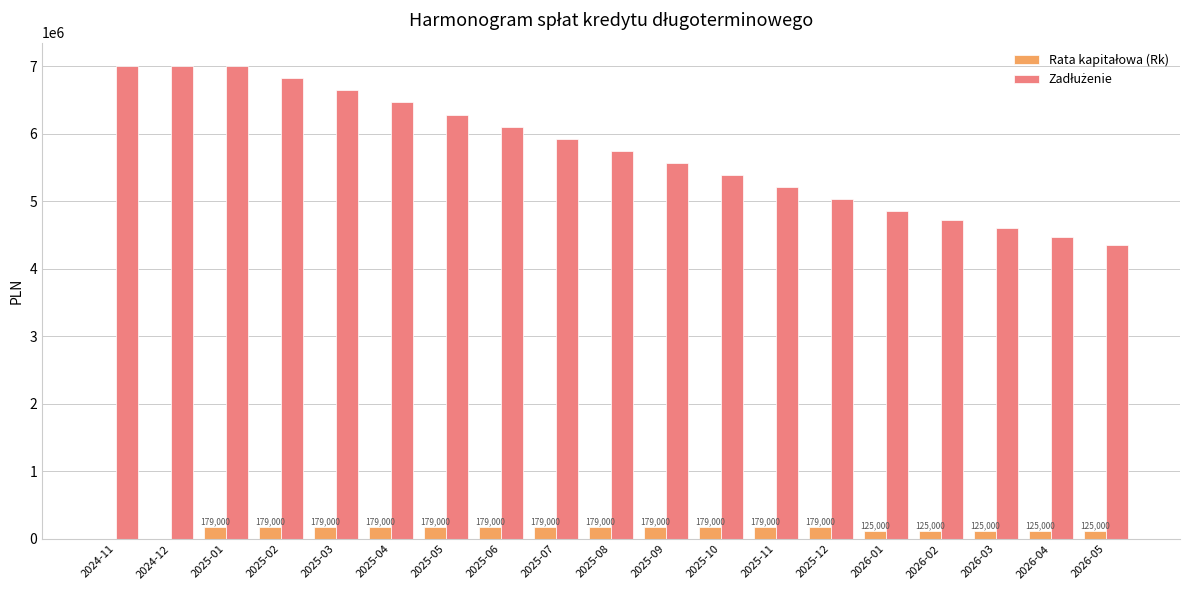

Are the bars horizontal?

No